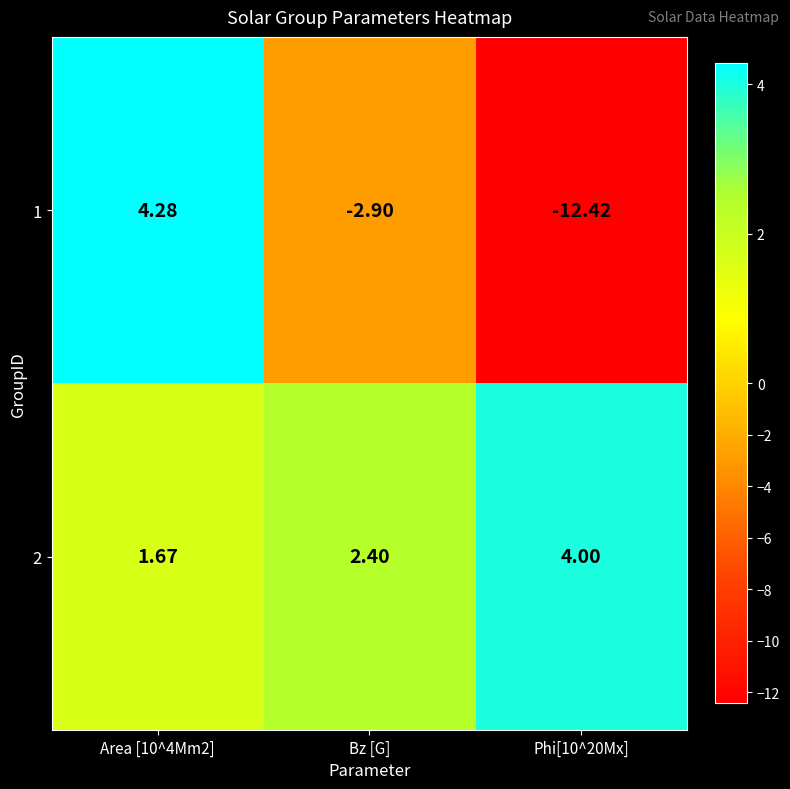

At which label is 1 closest to -4?

Bz [G]